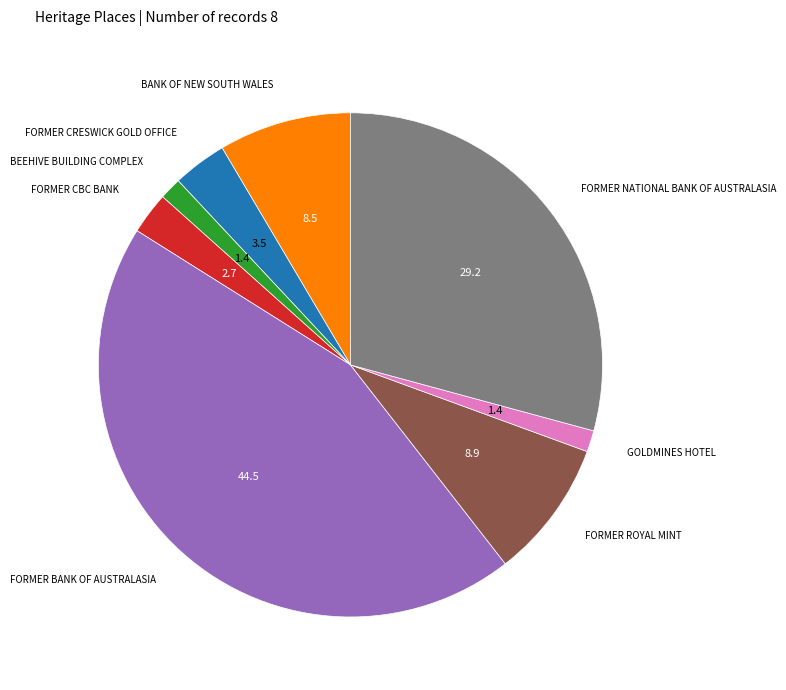

Is there any slice that represents more than half of the pie?

No